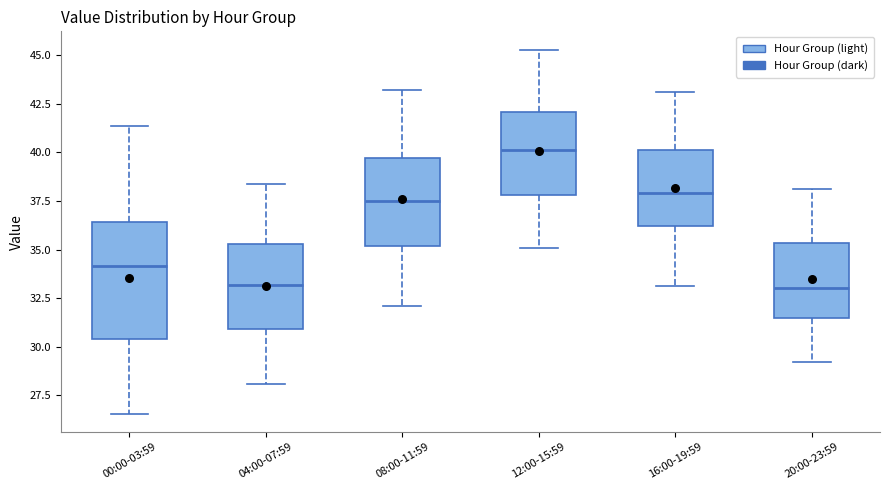

Where does the upper whisker of the box for 16:00-19:59 end on the y-axis? The values are not printed on the chart, so give them approximately, as read against the axis.

43.0